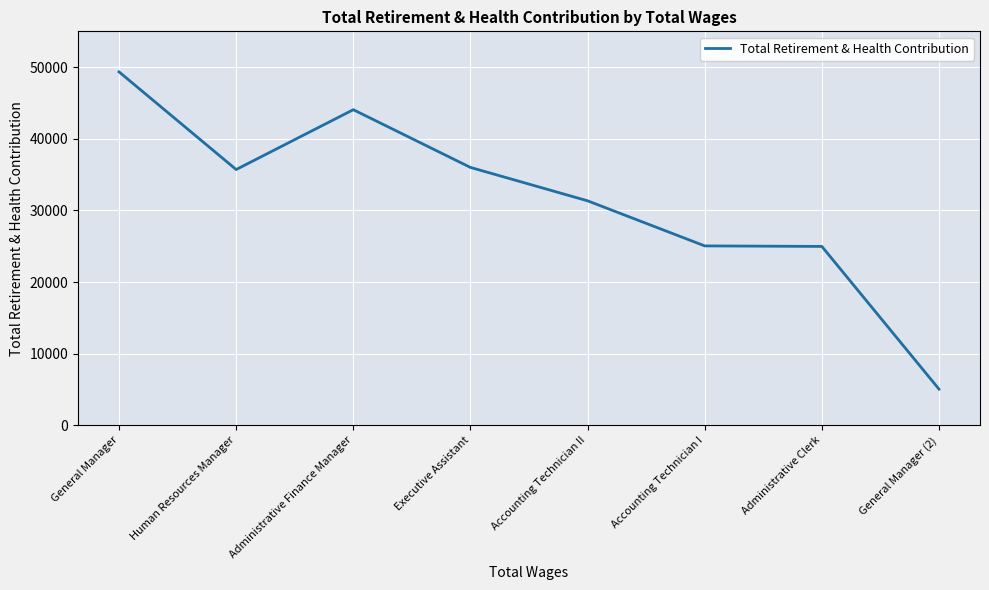

At which category does the chart reach its peak across all series?

General Manager